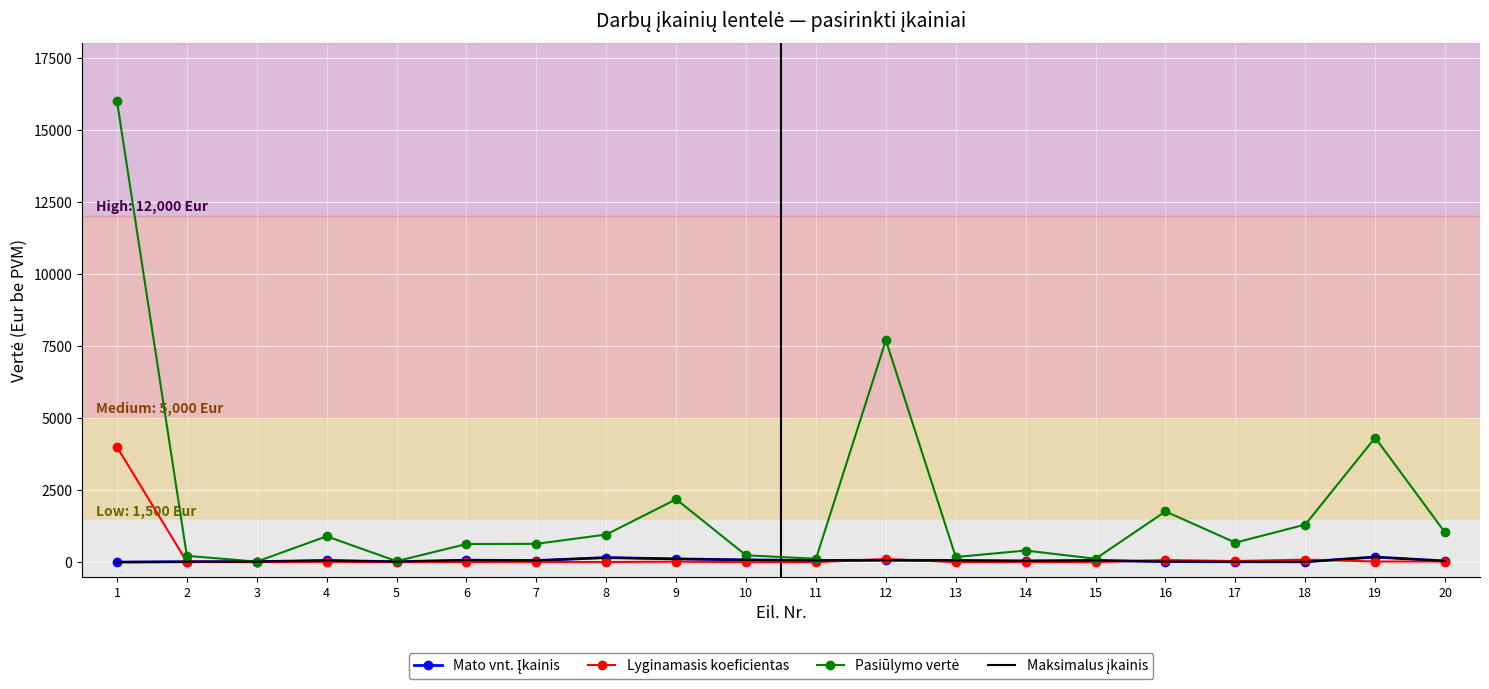

Reading left to right, list all the values displayed in this chart.

Mato vnt. Įkainis: 1=4.0	2=17.0	3=20.5	4=60.0	5=18.0	6=70.0	7=58.0	8=160.0	9=115.0	10=80.0	11=60.0	12=70.0	13=60.0	14=45.0	15=60.0	16=23.5	17=17.0	18=14.5	19=180.0	20=43.0
Lyginamasis koeficientas: 1=4000.0	2=13.0	3=1.0	4=15.0	5=2.0	6=9.0	7=11.0	8=6.0	9=19.0	10=3.0	11=2.0	12=110.0	13=3.0	14=9.0	15=2.0	16=75.0	17=40.0	18=90.0	19=24.0	20=24.0
Pasiūlymo vertė: 1=16000.0	2=221.0	3=20.5	4=900.0	5=36.0	6=630.0	7=638.0	8=960.0	9=2185.0	10=240.0	11=120.0	12=7700.0	13=180.0	14=405.0	15=120.0	16=1762.5	17=680.0	18=1305.0	19=4320.0	20=1032.0
Maksimalus įkainis: 1=4.0	2=17.0	3=20.5	4=60.0	5=18.0	6=70.0	7=58.0	8=160.0	9=115.0	10=80.0	11=60.0	12=70.0	13=60.0	14=45.0	15=60.0	16=23.5	17=17.0	18=14.5	19=180.0	20=43.0